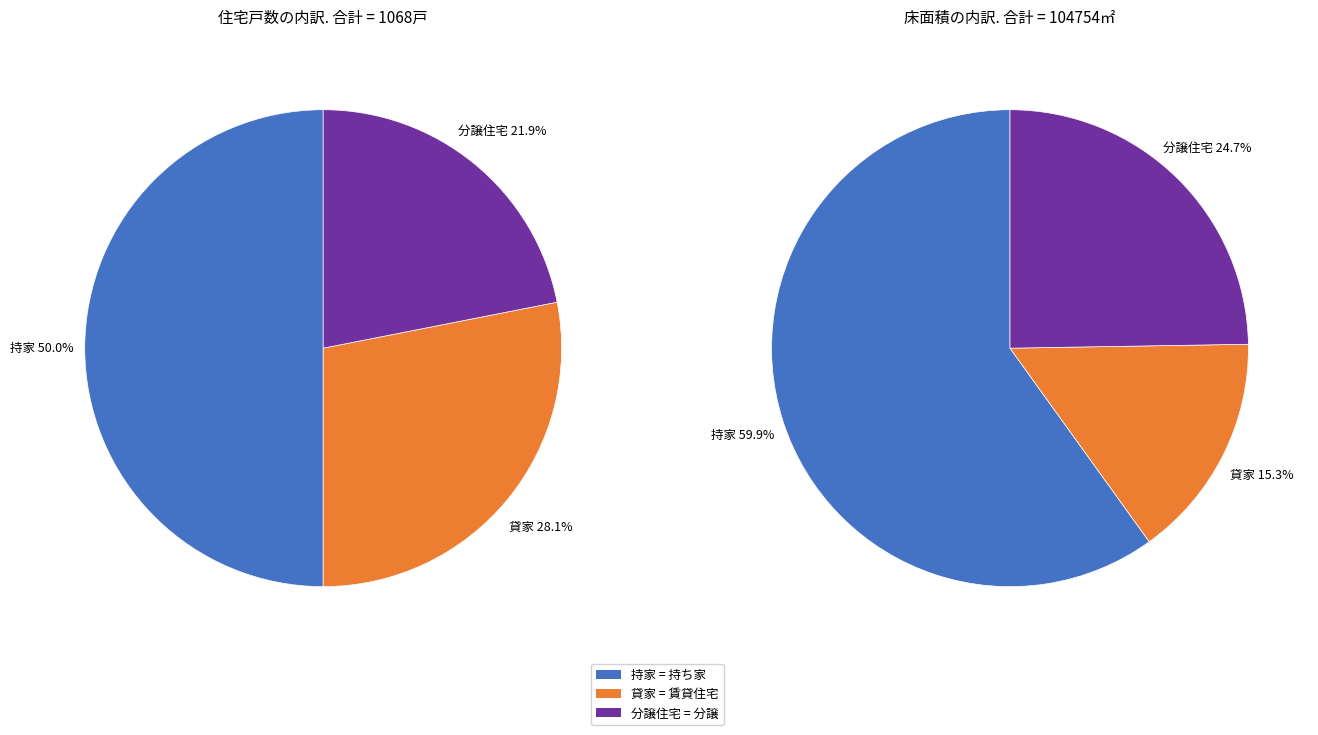

Which category has the biggest portion of the pie?

持家